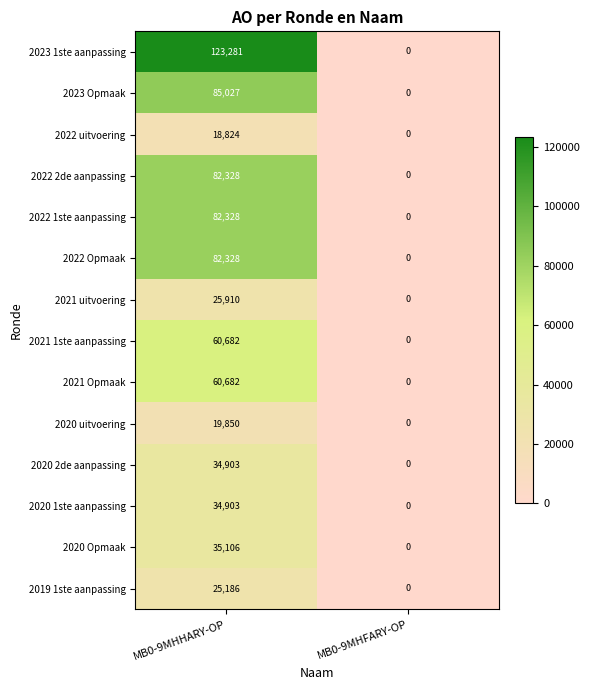

True or false: 2021 uitvoering has a value of -7786 at MB0-9MHFARY-OP.

False